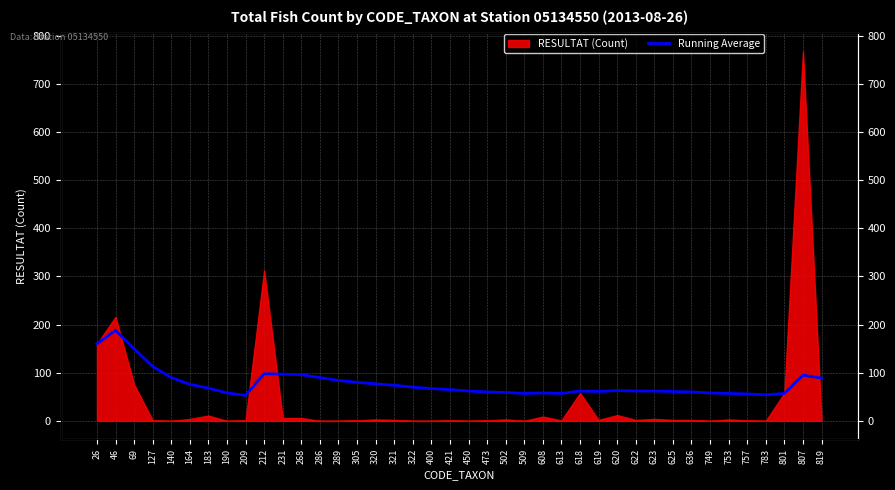

Which has a higher value, 421 or 140?

140